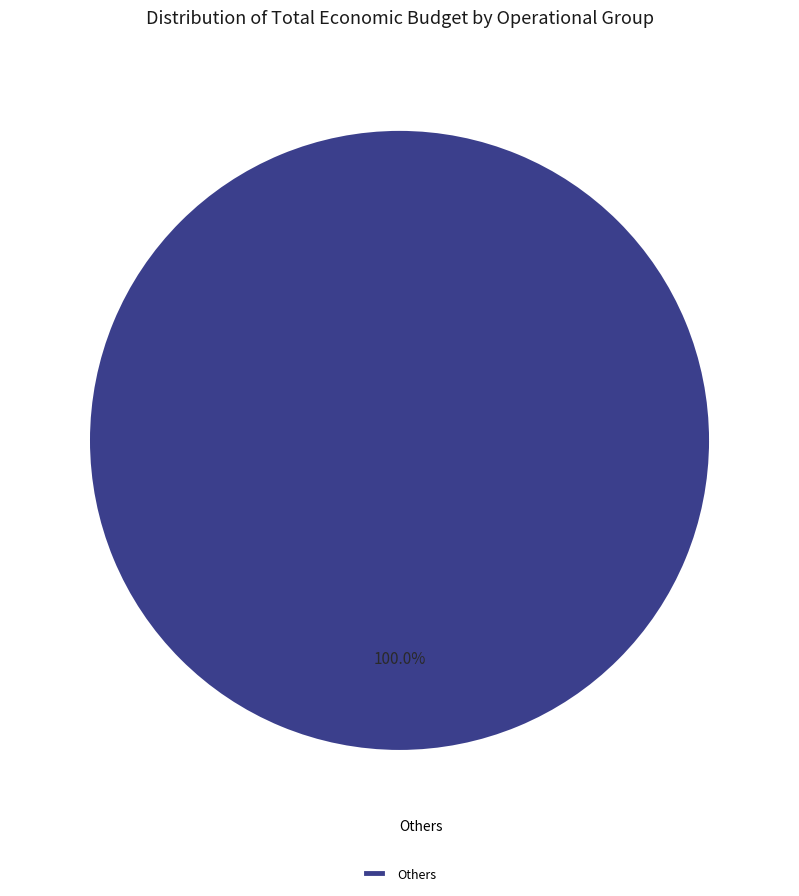

Rank the categories by value from lowest to highest.

Others